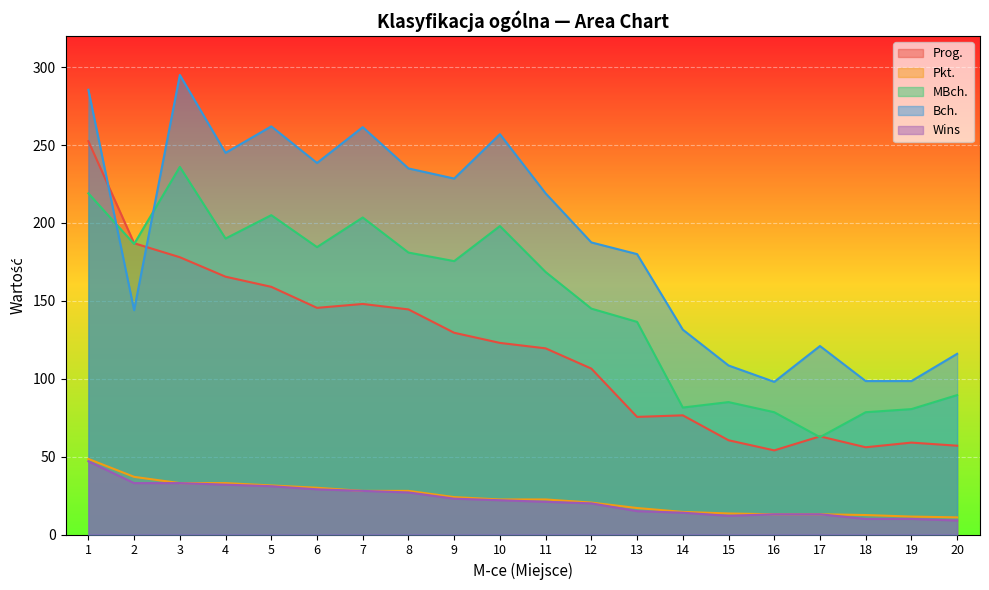

What value does the Pkt. series have at 6?

30.0